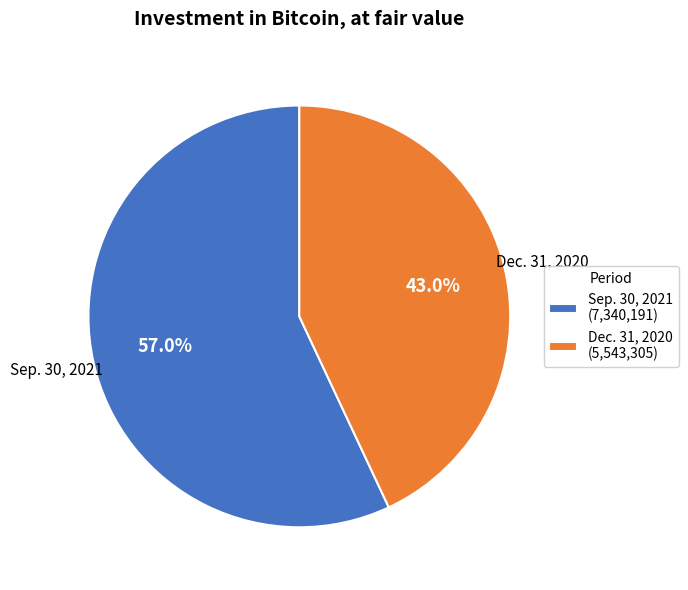

Which slice is the largest?

Sep. 30, 2021